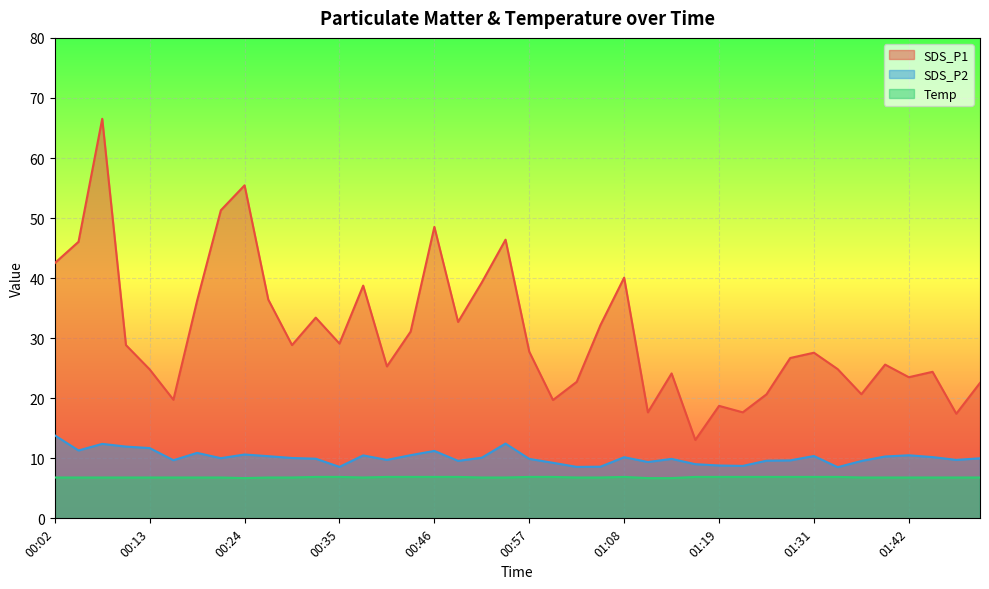

What is the label of the 1st point from the left?

00:02